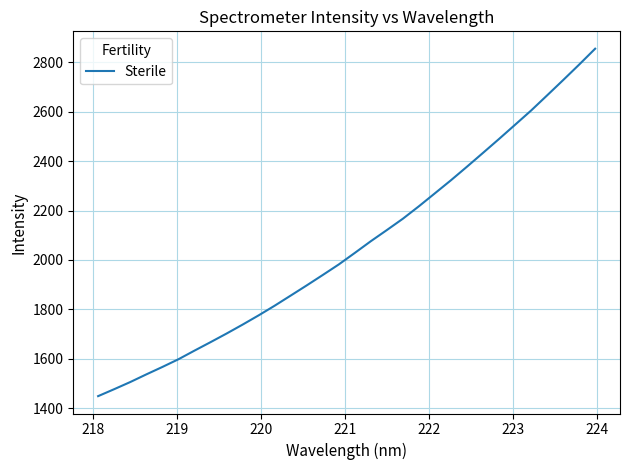

What is the greatest value displayed?

2854.4